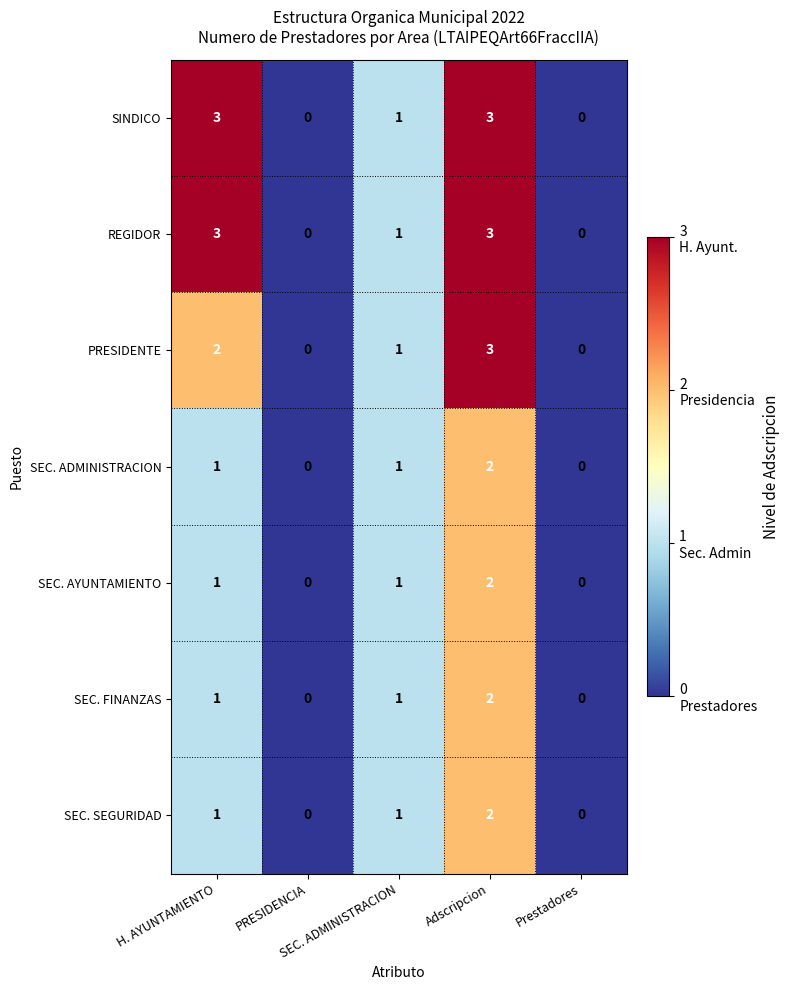

Count the SINDICO values in the range 0 to 3.

5